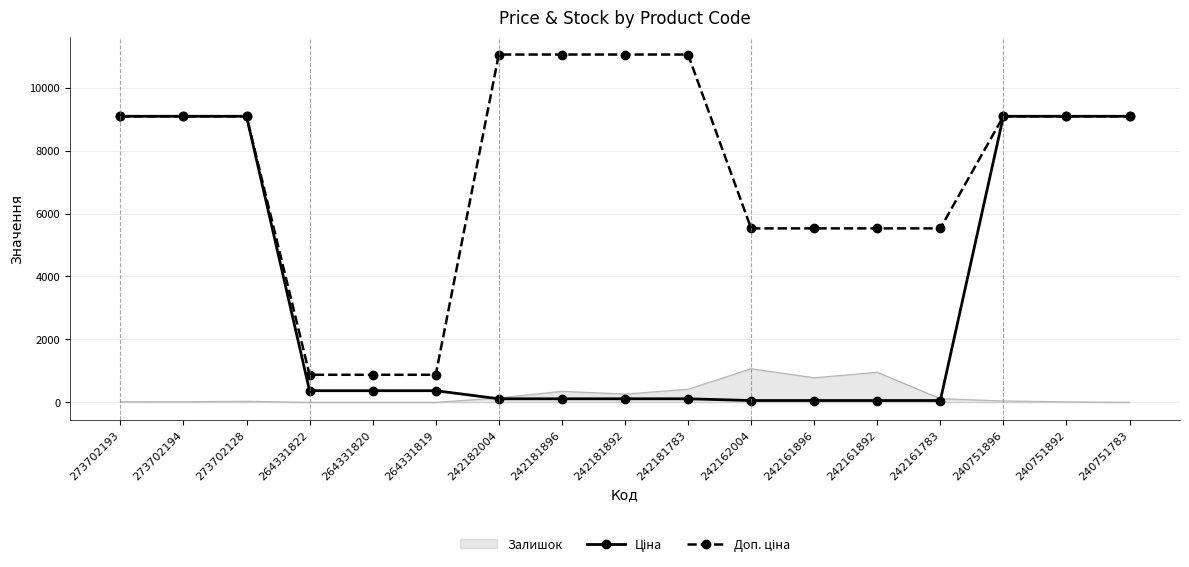

At how many categories does at least one series exceed 8053?

10